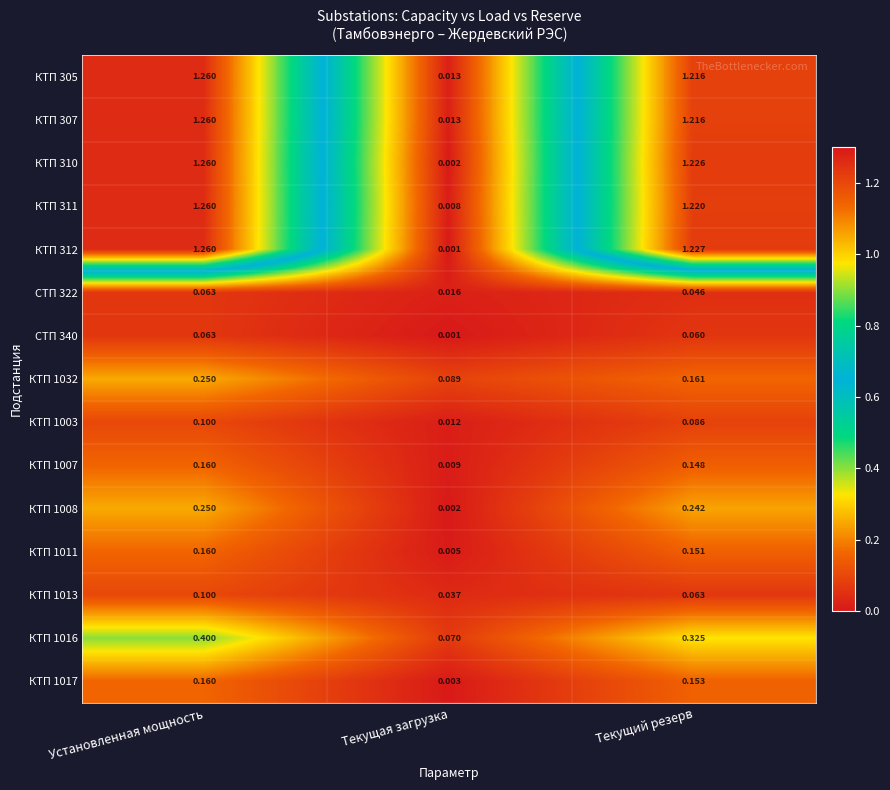

At which category is the sum across all series the highest?

Установленная мощность